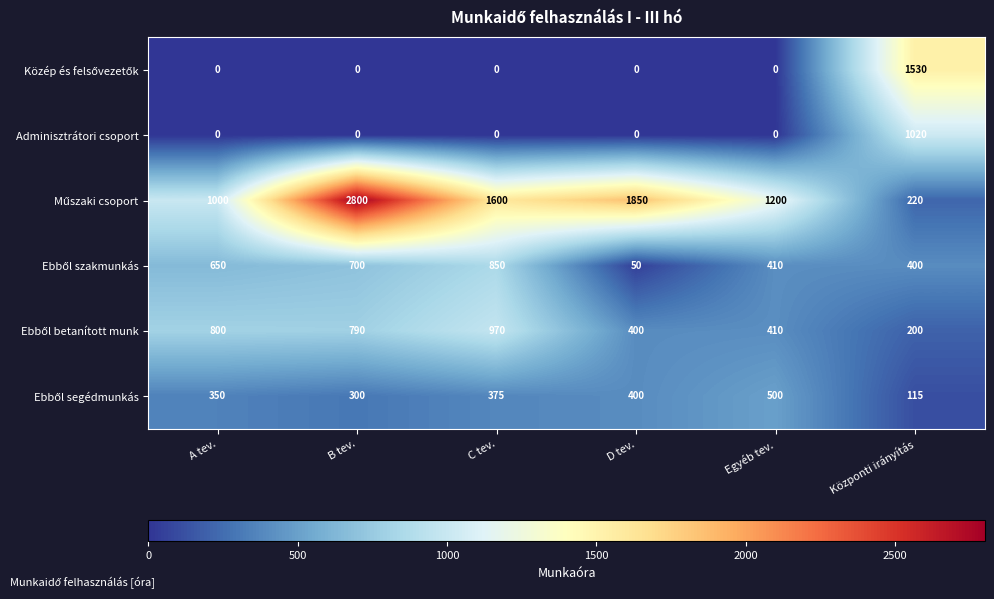

At which category is the sum across all series the highest?

B tev.